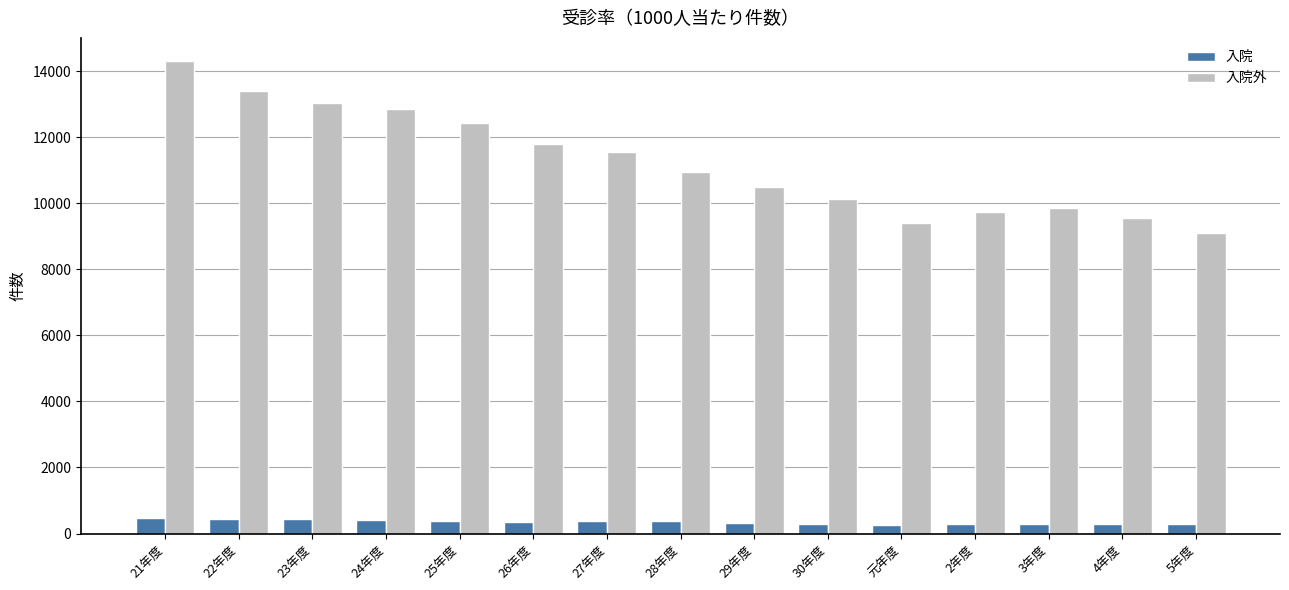

Where does the 入院 series first go above 354?

21年度